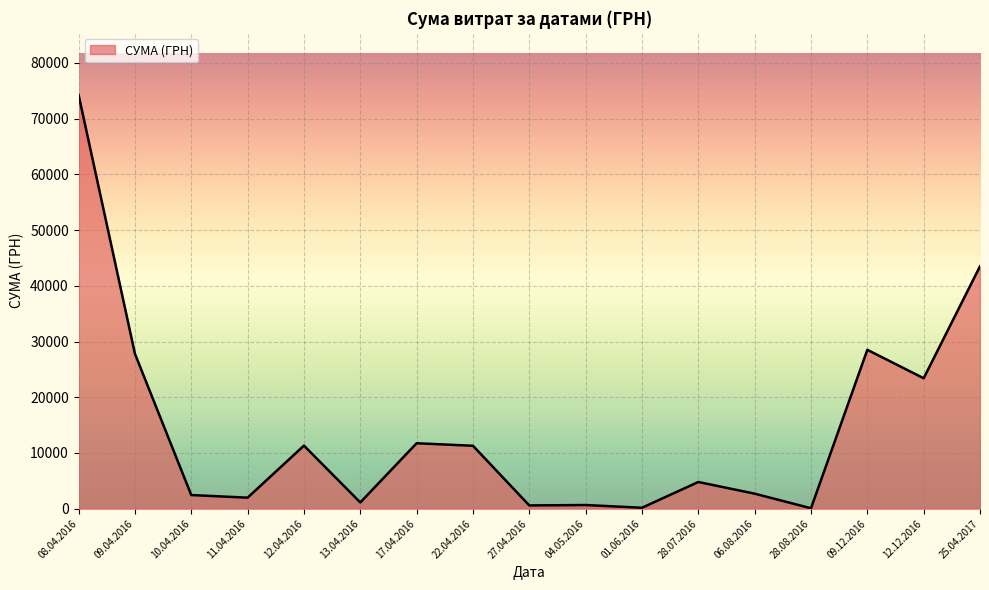

What value does the data have at 09.12.2016?

28510.0